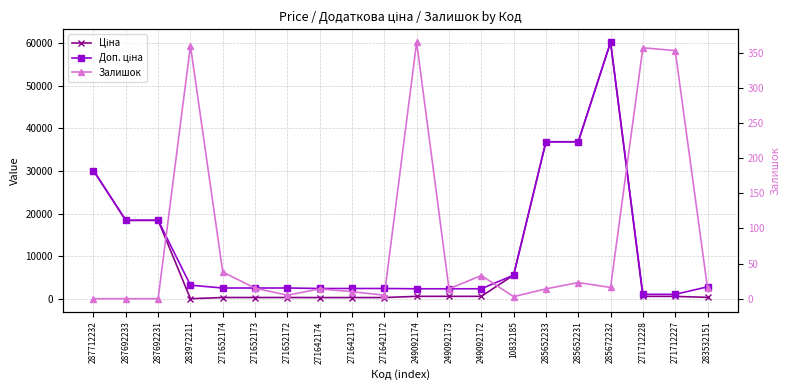

True or false: Залишок has a value of 0.0 at 287692231.

True